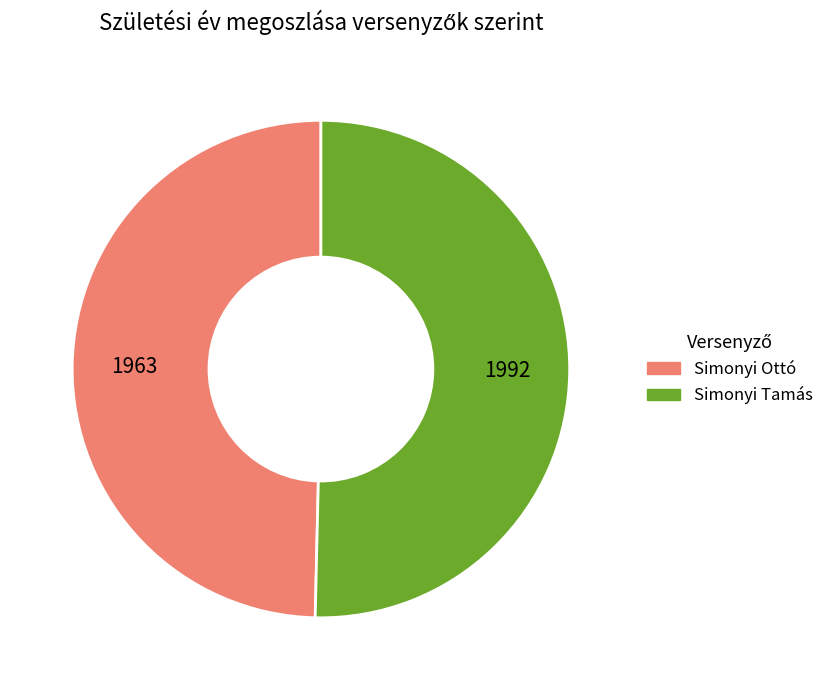

Between Simonyi Tamás and Simonyi Ottó, which is larger?

Simonyi Tamás